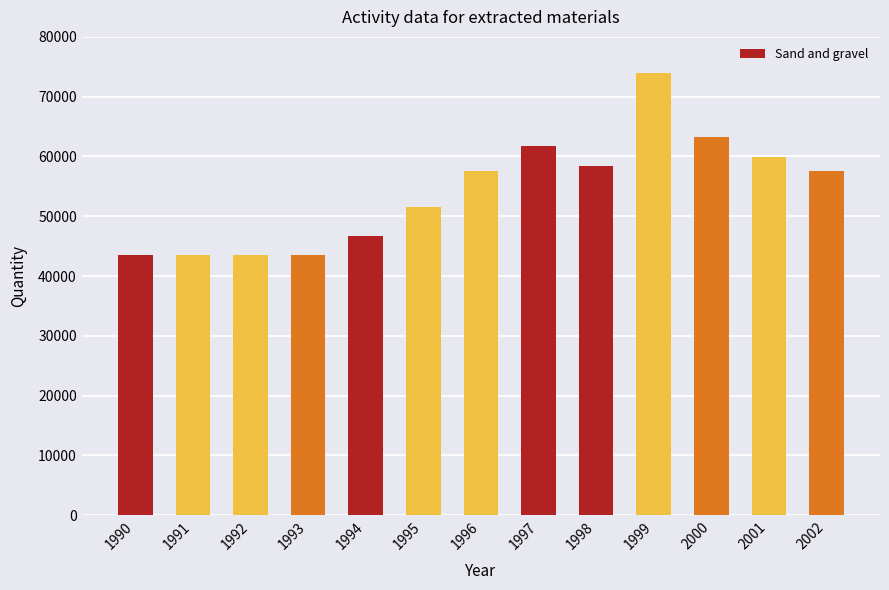

Is it true that the value at 2001 is 106058?

False